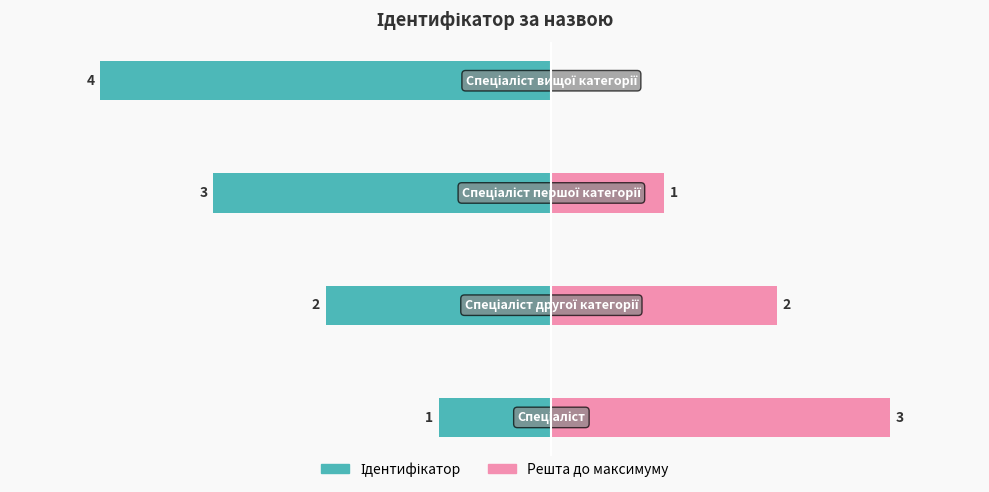

Reading right to left, list all the values displayed in this chart.

Ідентифікатор: 3=-4	2=-3	1=-2	0=-1
Решта до максимуму: 3=0	2=1	1=2	0=3